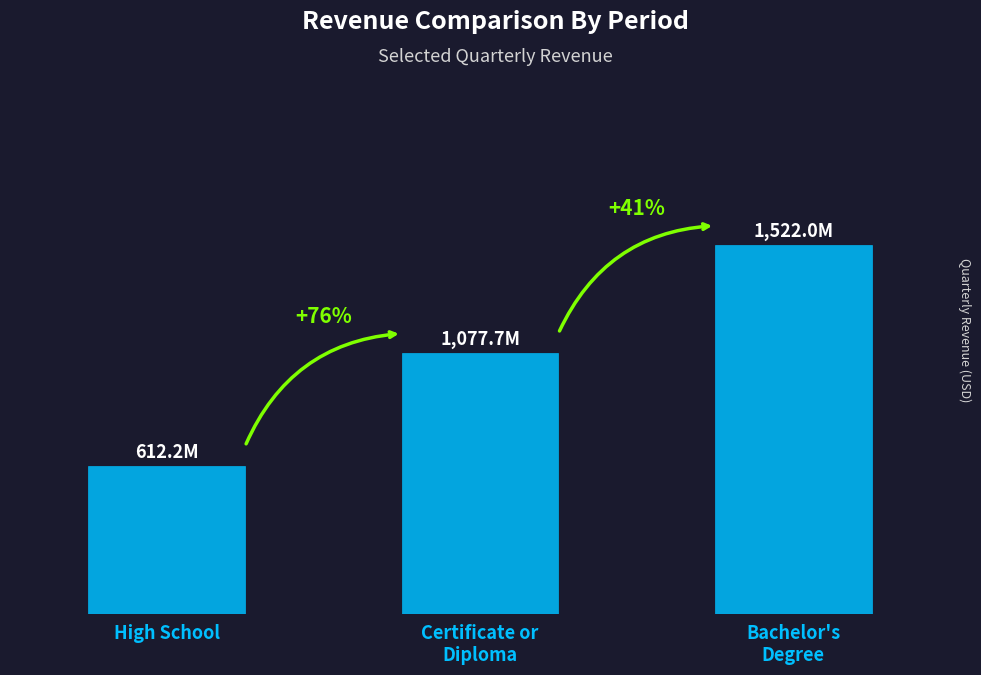

Are the bars horizontal?

No